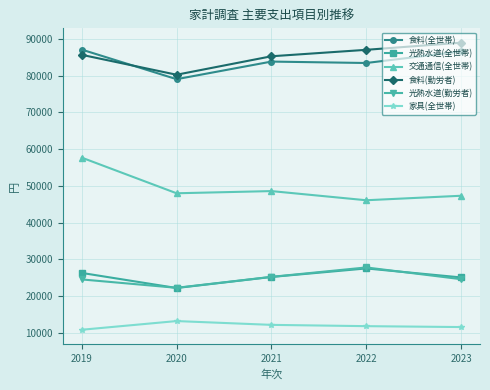

True or false: 食料(勤労者) and 光熱水道(全世帯) intersect in this chart.

False